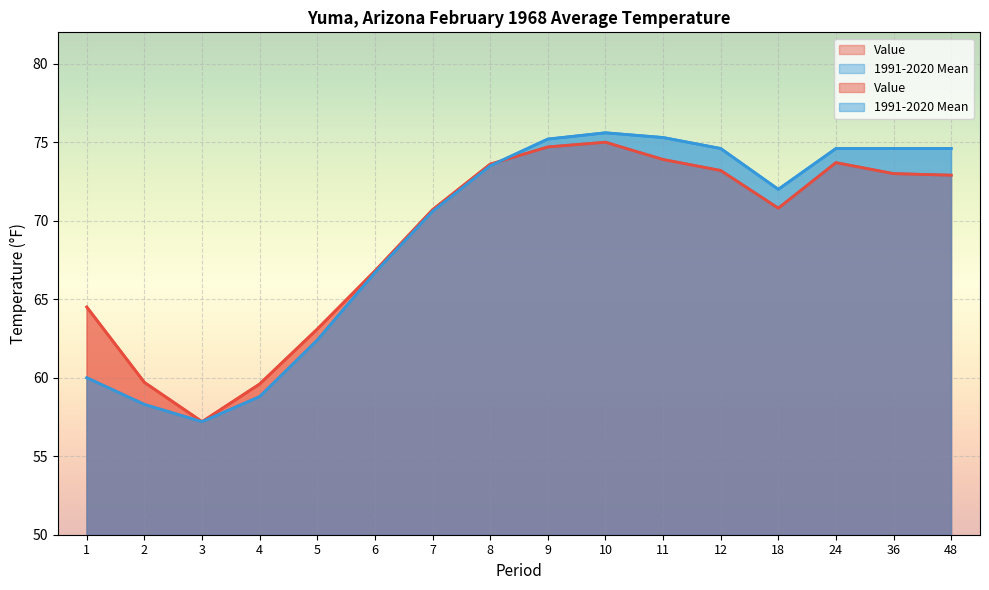

At how many categories does at least one series exceed 61?

13